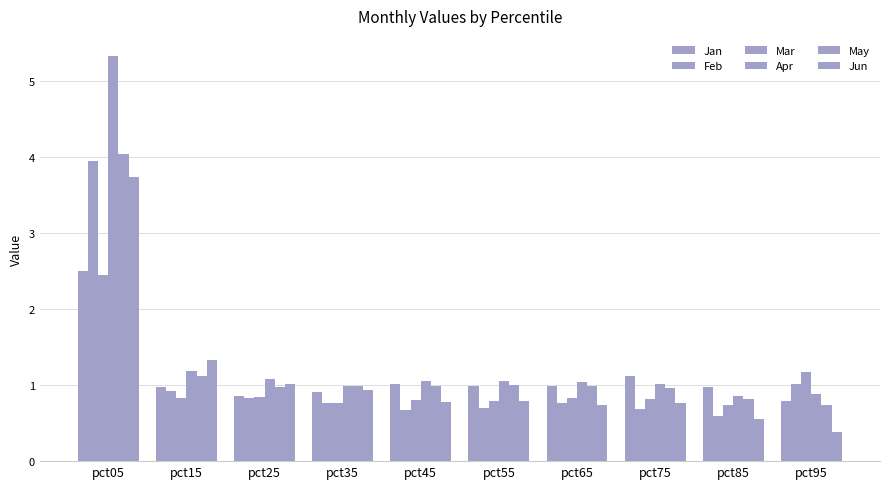

How many categories are shown in the chart?

10